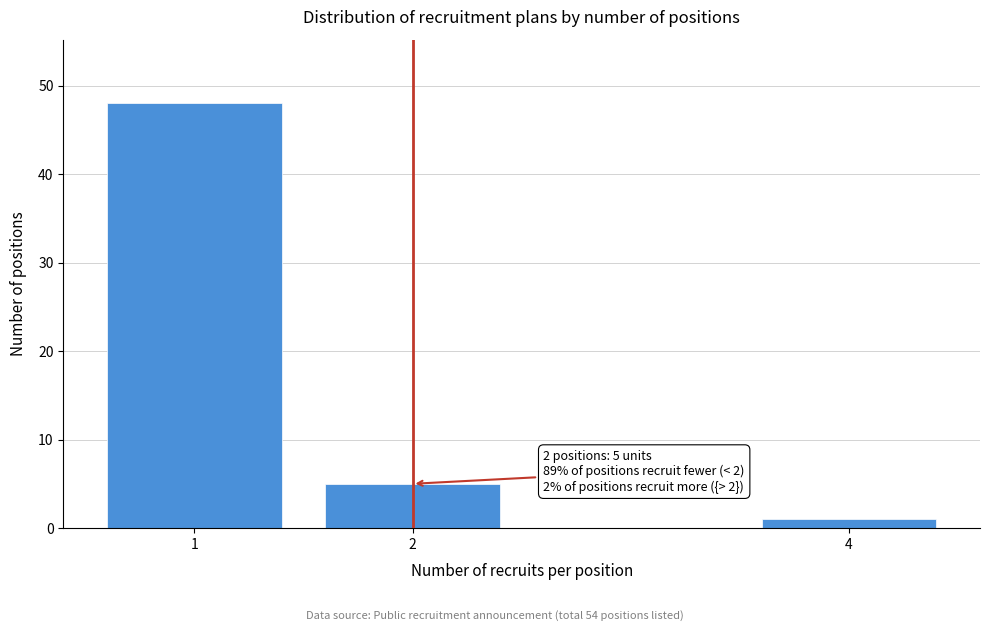

Reading left to right, transcribe all the data shown in this chart.

48	5	1